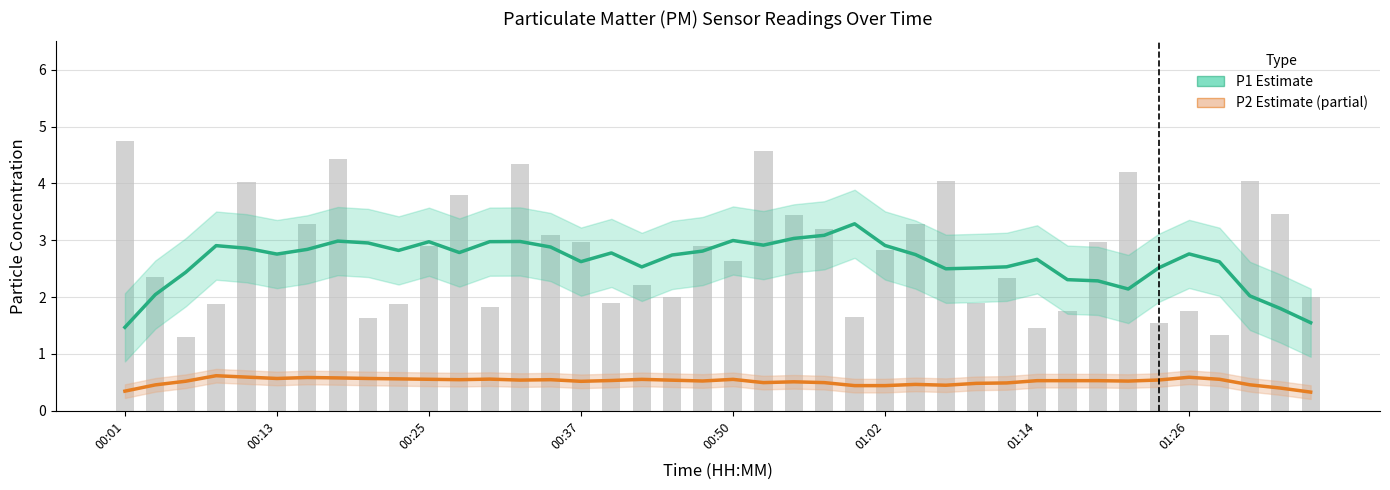

What are all the series names shown in the legend?

P1 Estimate, P2 Estimate